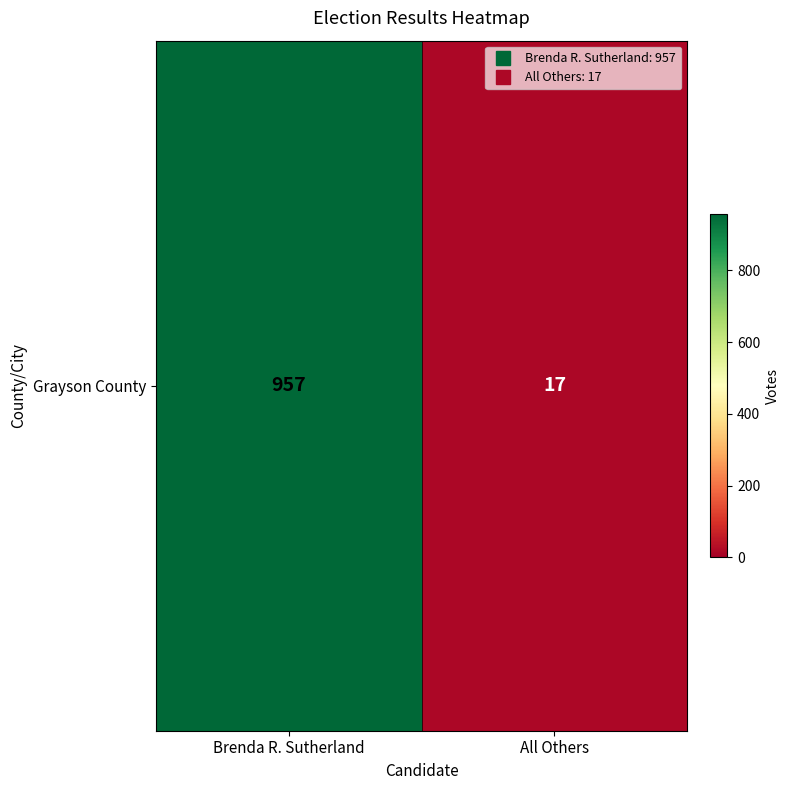

The chart shows a value of 538 at Brenda R. Sutherland. True or false?

False